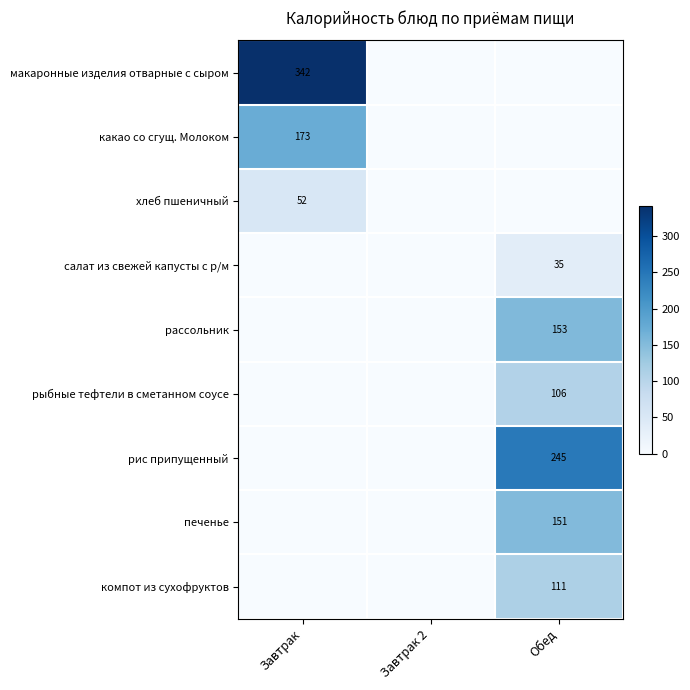

What is the average value of the рис припущенный series?

81.7